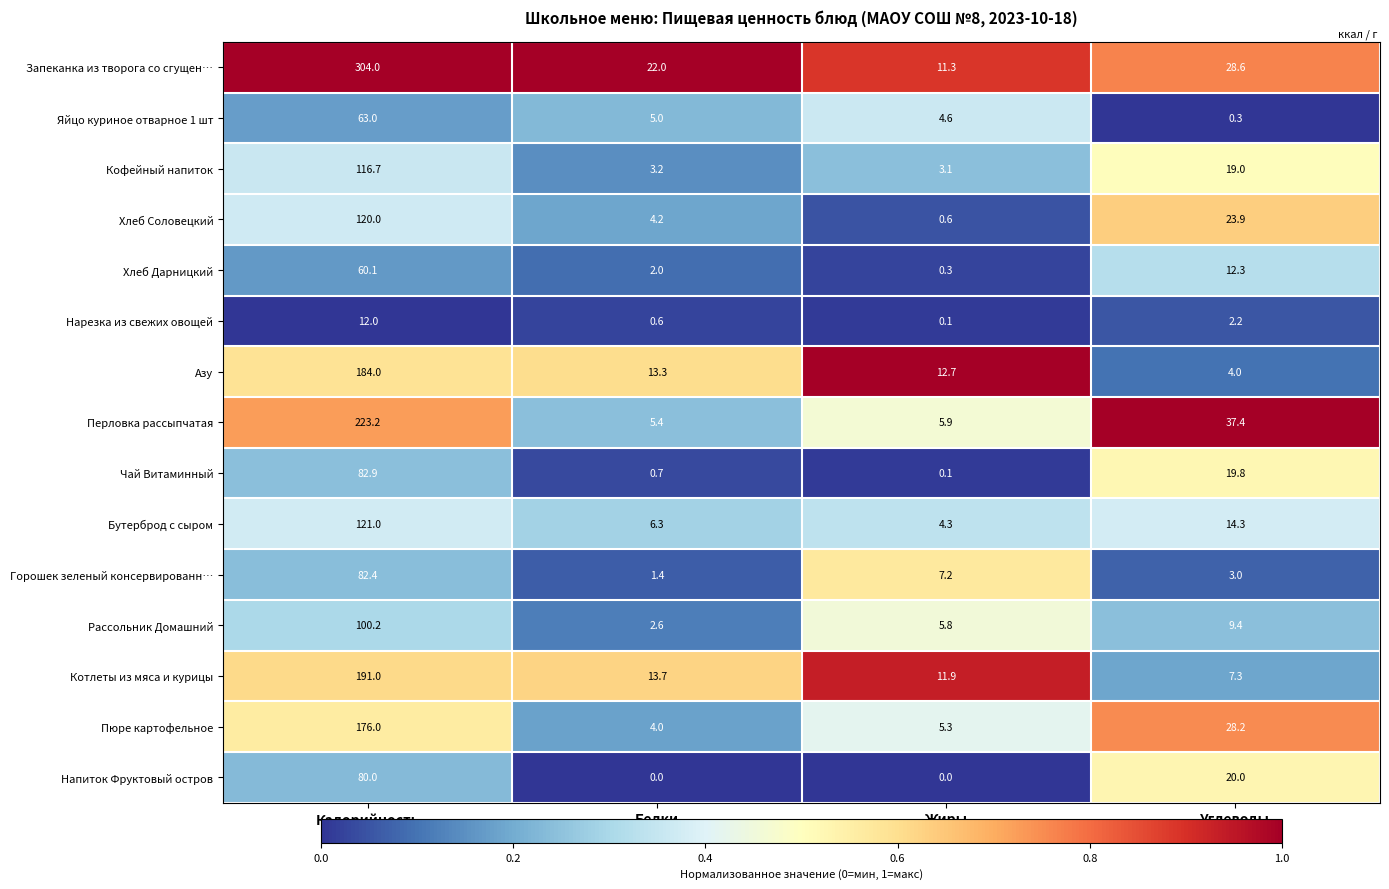

What is the highest value of the Чай Витаминный series?

82.9